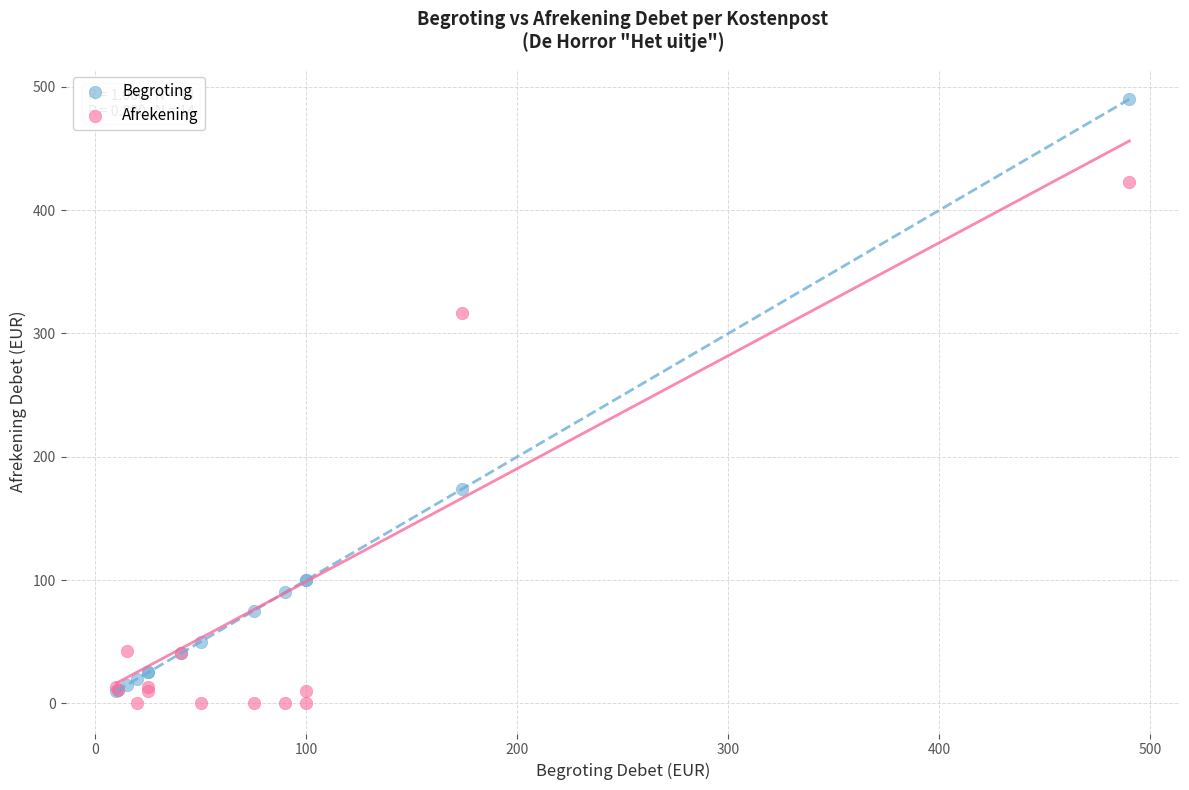

In the Begroting series, what Y value is closest to 250?

174.0